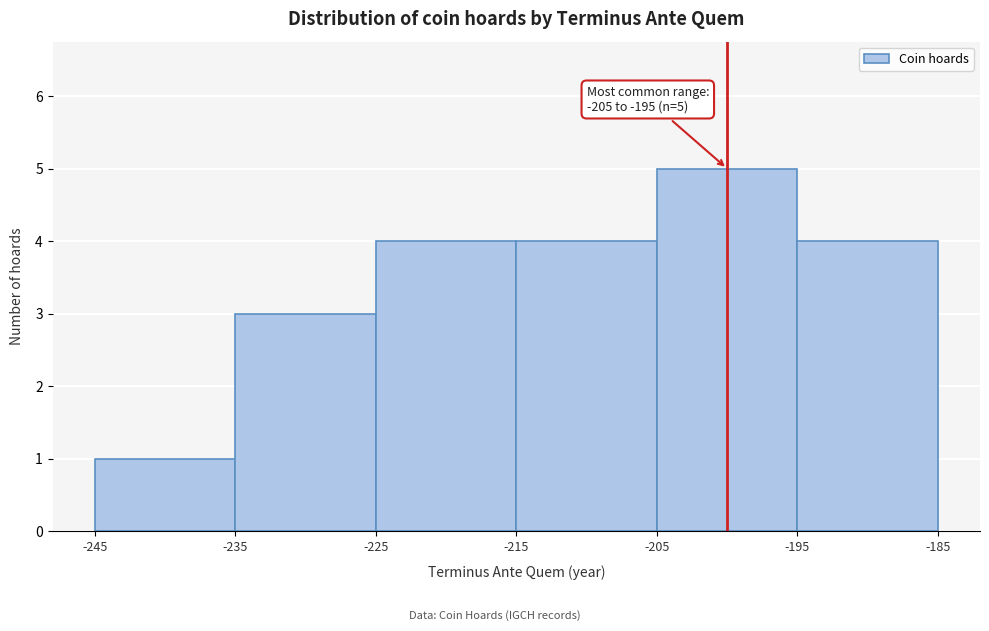

Over which range of the x-axis is the bar tallest?

-205 to -195